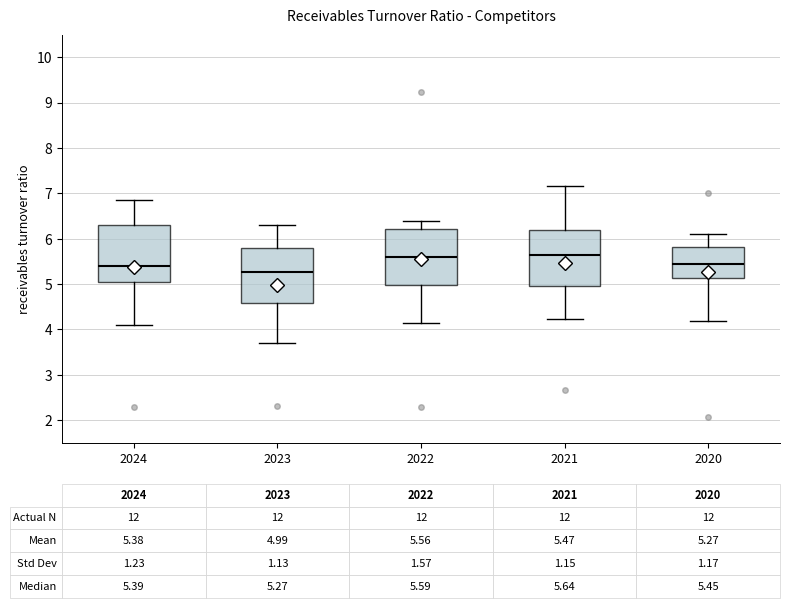

Which box has the lowest median line?

2023